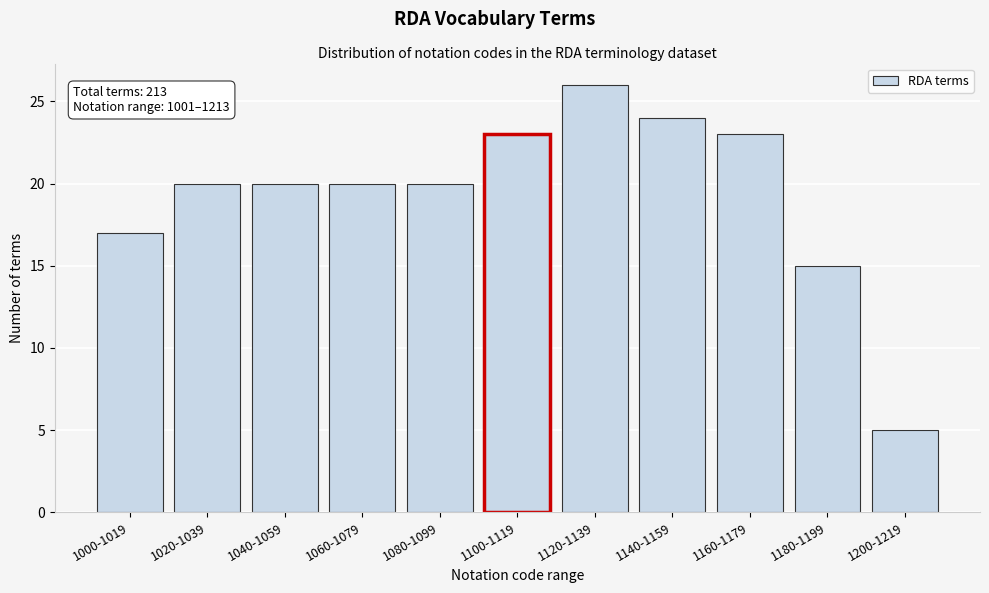

Reading left to right, what are all the values shown in this chart?

17	20	20	20	20	23	26	24	23	15	5